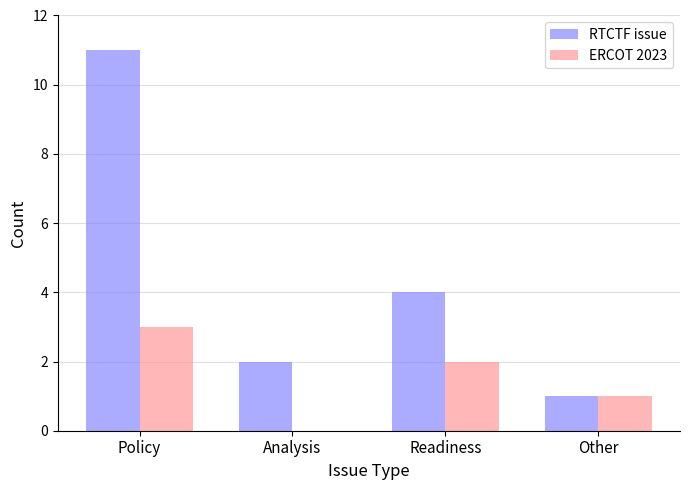

Is it true that ERCOT 2023 equals 3 at Policy?

True